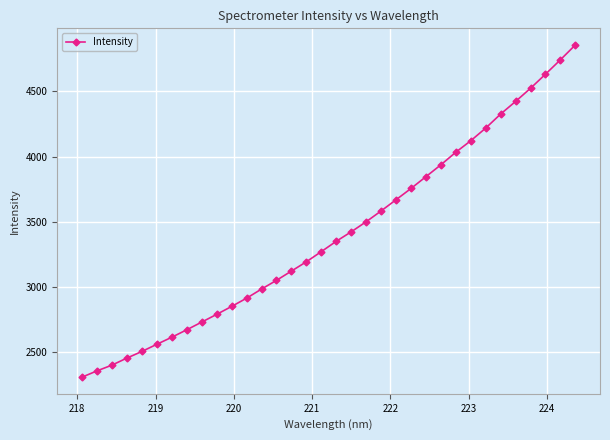

What is the value of the 23rd point from the left?

3755.2